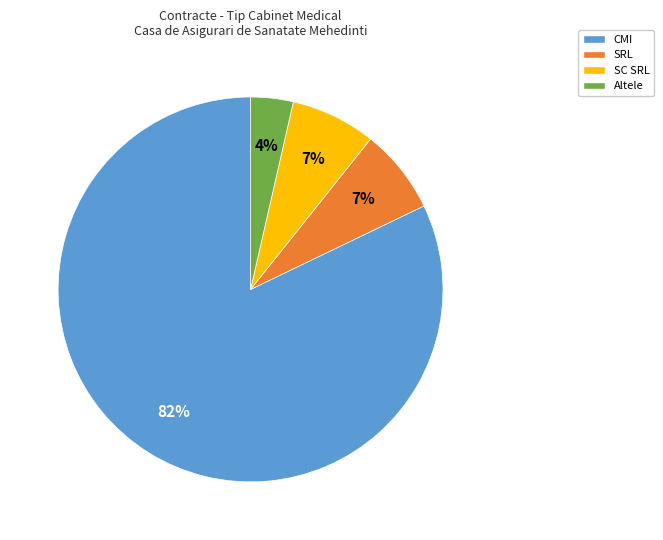

Is there any slice that represents more than half of the pie?

Yes